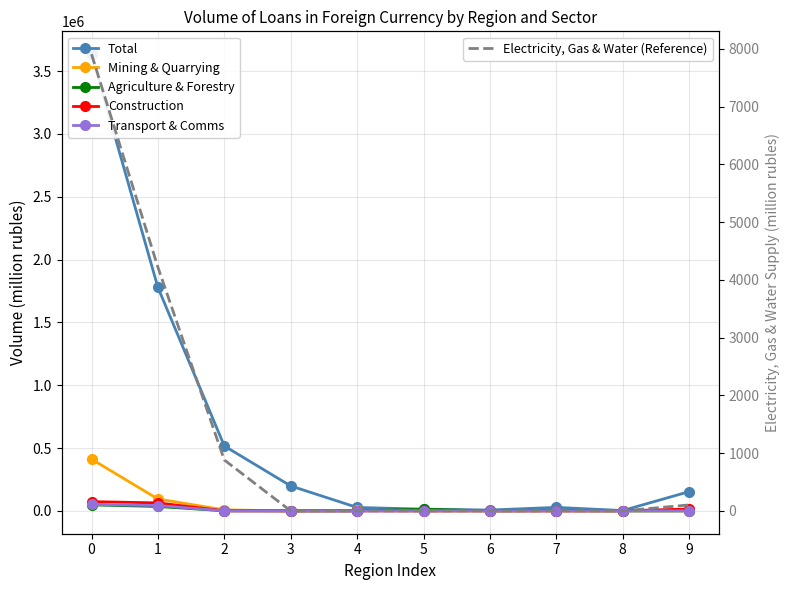

What are all the series names shown in the legend?

Total, Mining & Quarrying, Agriculture & Forestry, Construction, Transport & Comms, Electricity, Gas & Water (Reference)